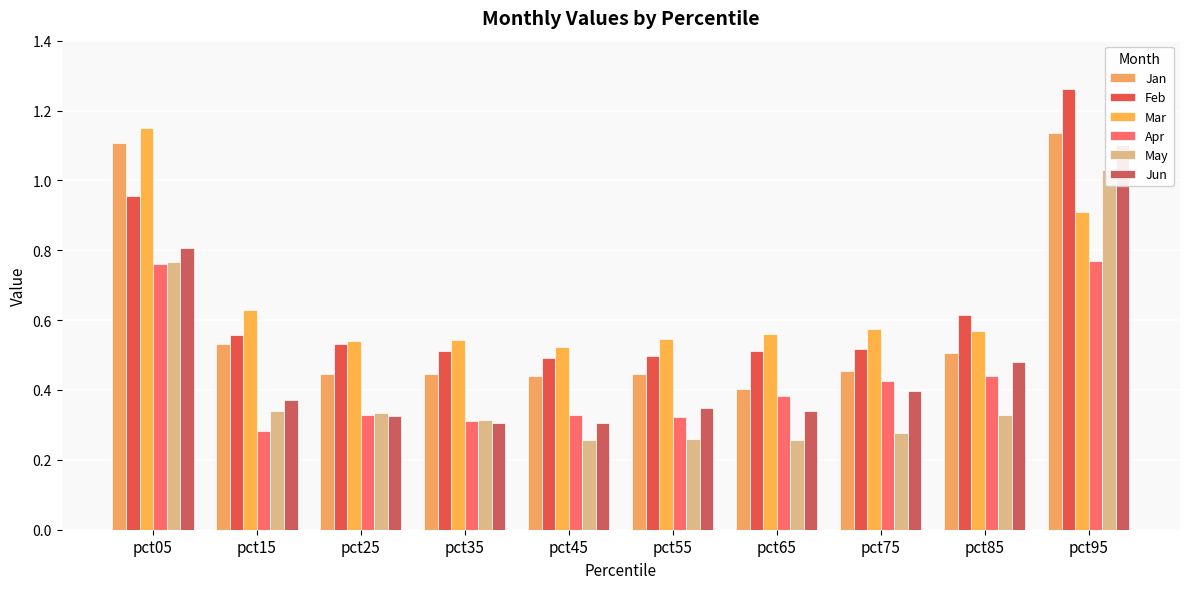

The May series shows 0.1 at pct65. True or false?

False